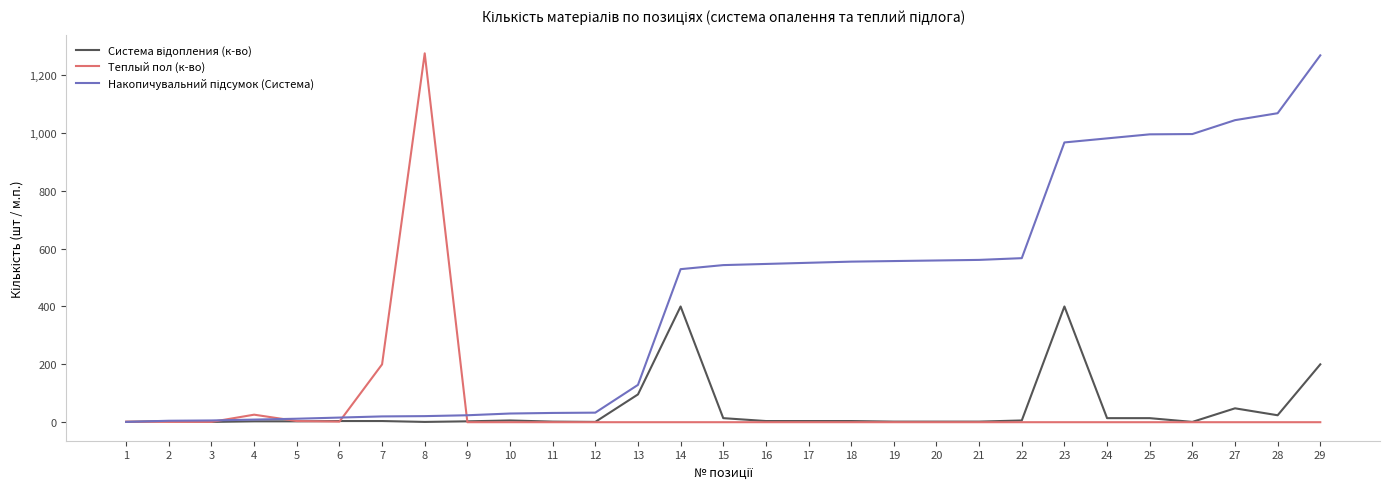

How many values in the Теплый пол (к-во) series exceed 0?

8